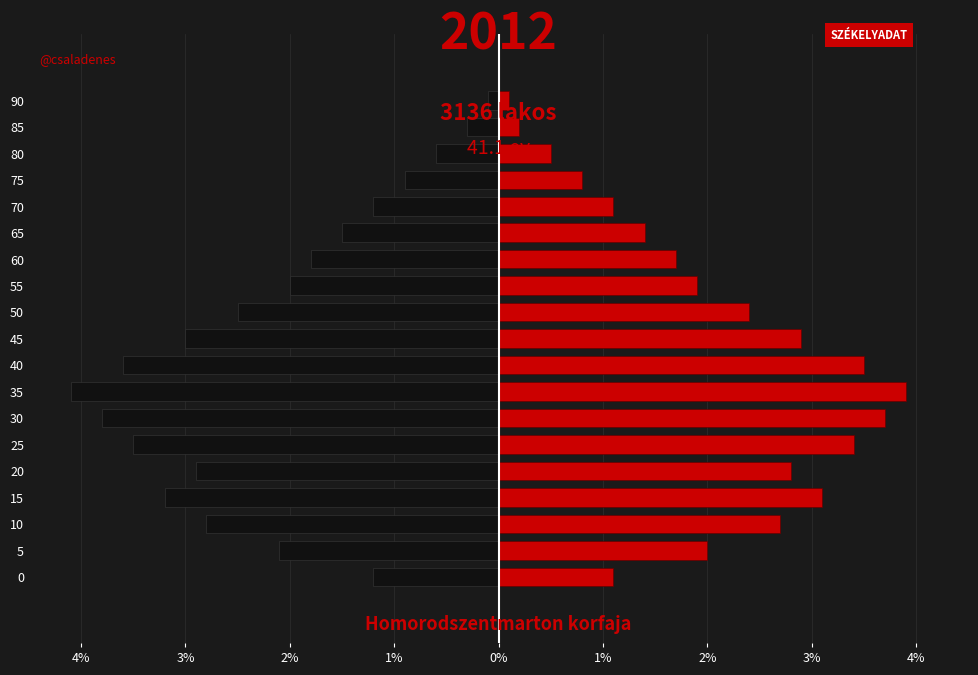

Reading left to right, list all the values displayed in this chart.

left: -1.2	-2.1	-2.8	-3.2	-2.9	-3.5	-3.8	-4.1	-3.6	-3.0	-2.5	-2.0	-1.8	-1.5	-1.2	-0.9	-0.6	-0.3	-0.1
right: 1.1	2.0	2.7	3.1	2.8	3.4	3.7	3.9	3.5	2.9	2.4	1.9	1.7	1.4	1.1	0.8	0.5	0.2	0.1